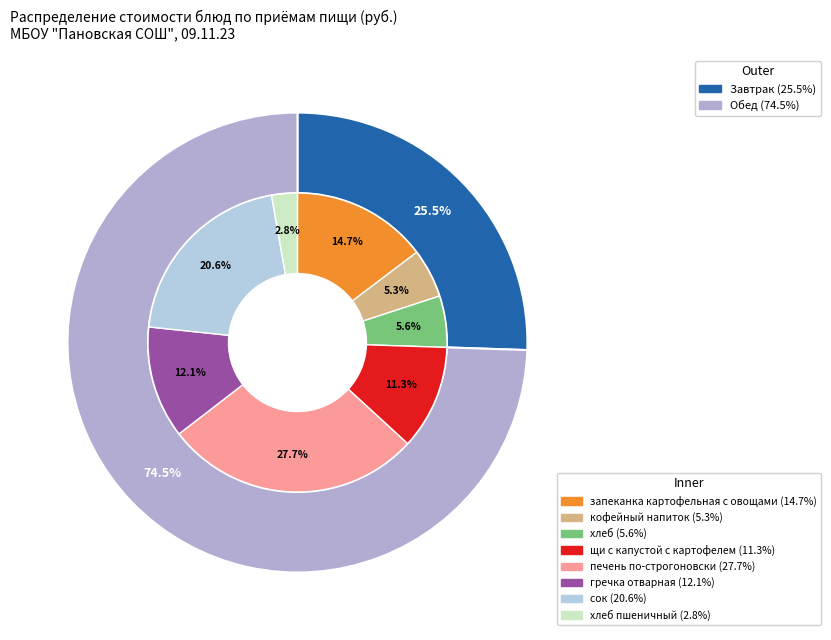

To the nearest percent, what portion does сок represent?

21%